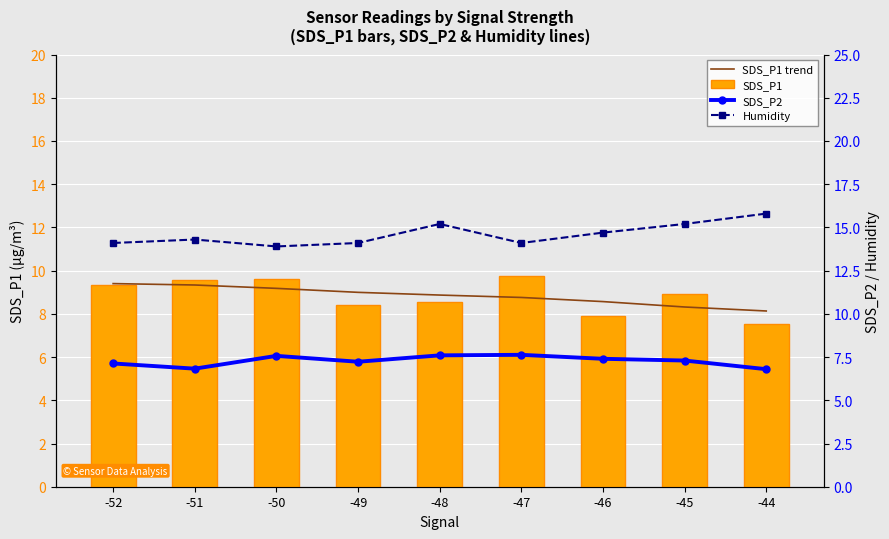

The value of SDS_P2 at -44 is 9.9. True or false?

False